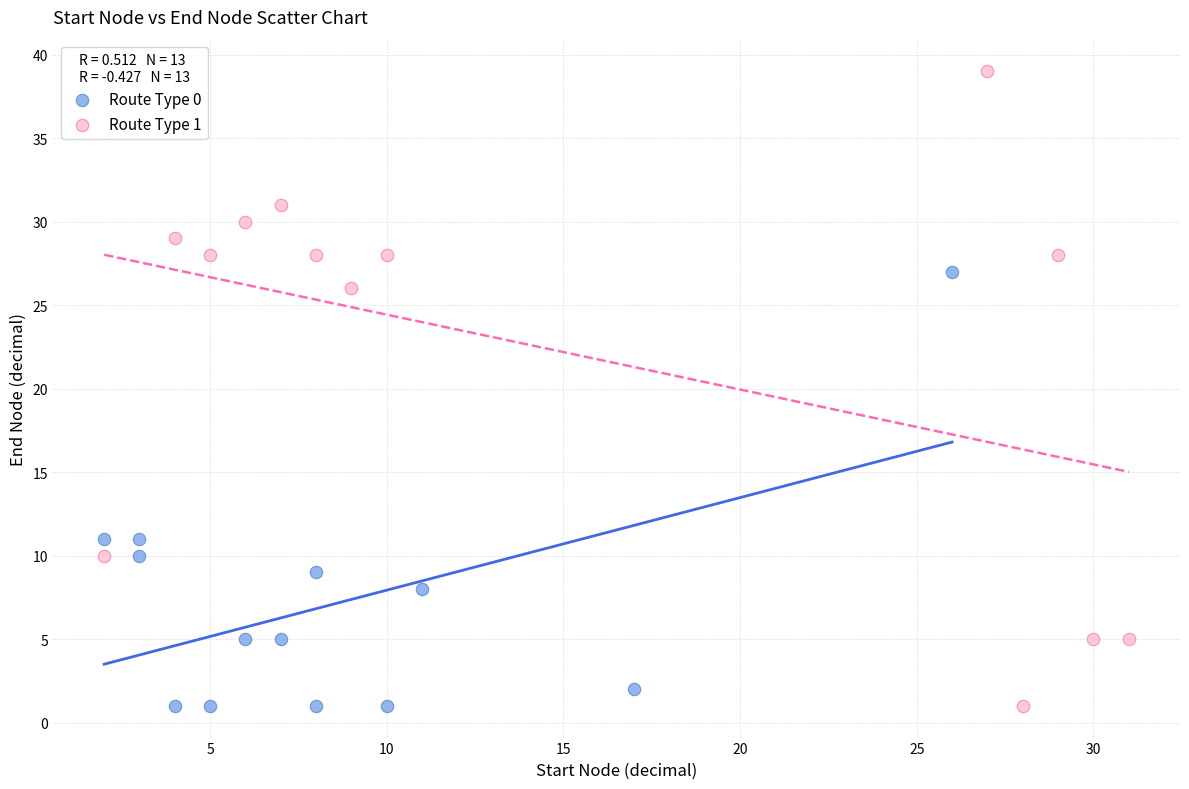

Which series has the largest Y range (max minus min)?

Route Type 1